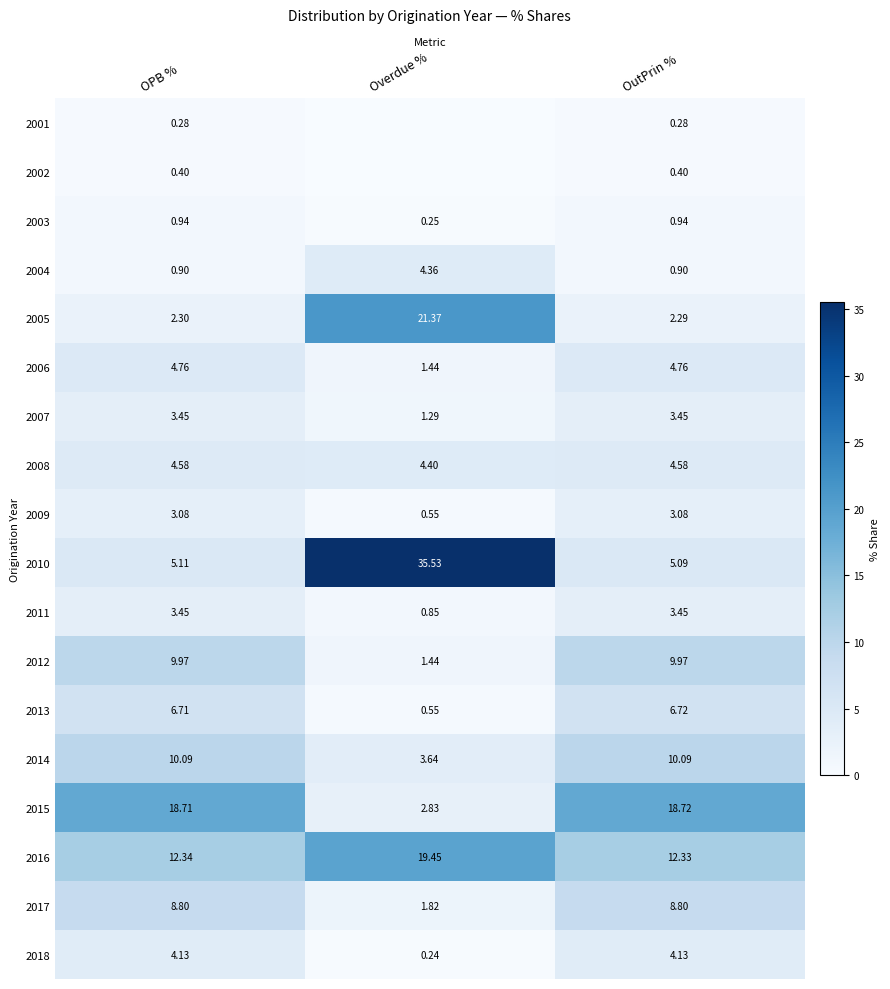

At which label is 2005 closest to 11?

OPB %